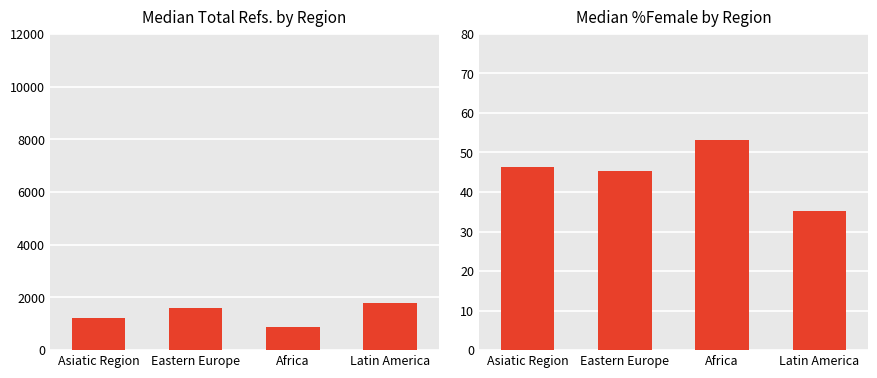

Reading left to right, list all the values displayed in this chart.

Median Total Refs. by Region: Asiatic Region=1221.5	Eastern Europe=1587.0	Africa=879.0	Latin America=1805.0
Median %Female by Region: Asiatic Region=46.4	Eastern Europe=45.3	Africa=53.2	Latin America=35.1